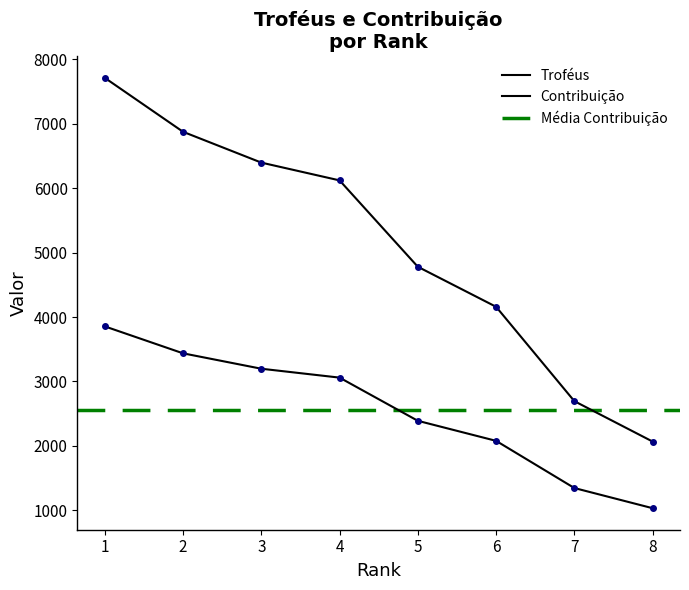

What is the greatest value displayed?

7711